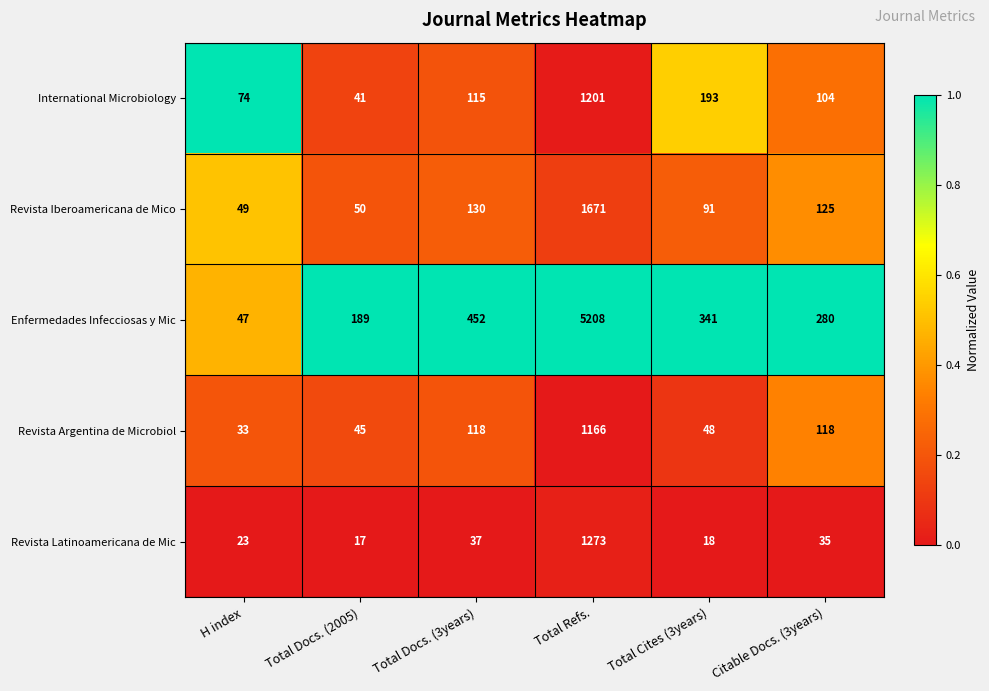

Reading left to right, extract all data points from this chart.

International Microbiology: 74	41	115	1201	193	104
Revista Iberoamericana de Mico: 49	50	130	1671	91	125
Enfermedades Infecciosas y Mic: 47	189	452	5208	341	280
Revista Argentina de Microbiol: 33	45	118	1166	48	118
Revista Latinoamericana de Mic: 23	17	37	1273	18	35